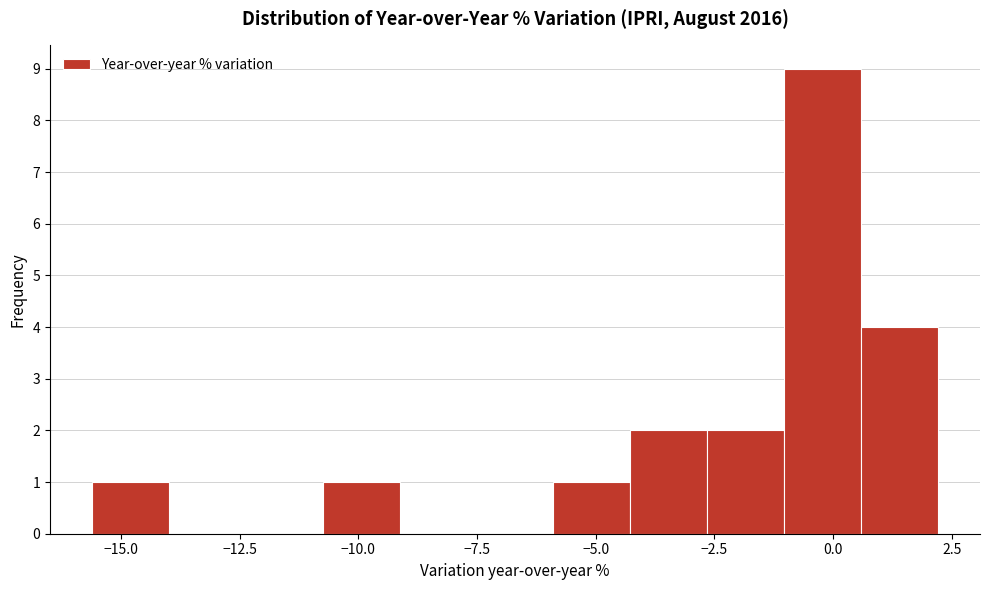

Read against the x-axis, roughly where is the centre of the tallest bar?

0.0